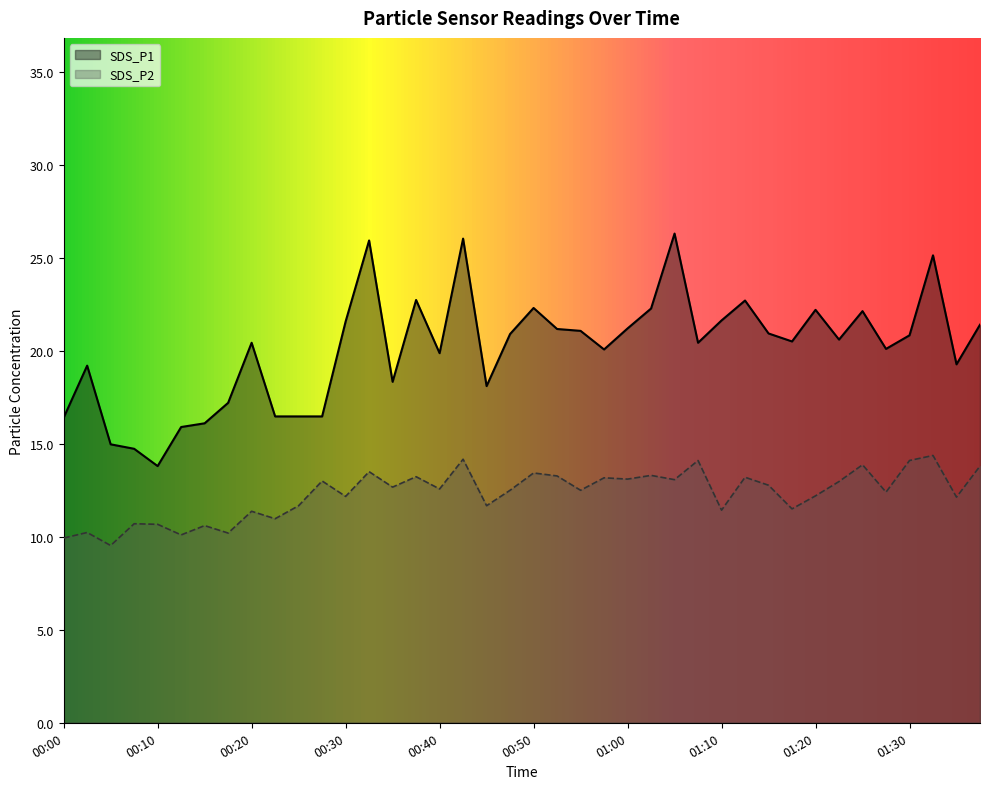

Which series changed the most between 01:07 and 01:33?

SDS_P1